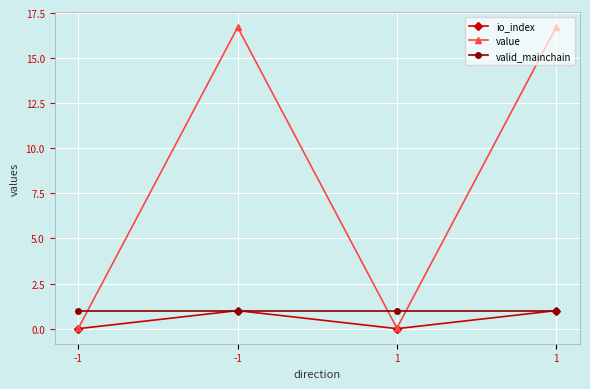

Reading left to right, extract all data points from this chart.

io_index: -1=0.0	-1=1.0	1=0.0	1=1.0
value: -1=0.0	-1=16.7	1=0.0	1=16.7
valid_mainchain: -1=1.0	-1=1.0	1=1.0	1=1.0